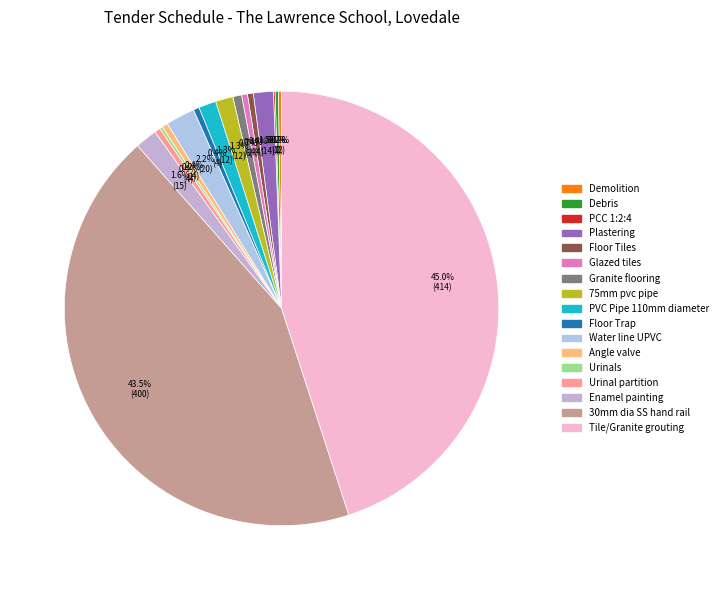

Between Floor Trap and Water line UPVC, which is larger?

Water line UPVC